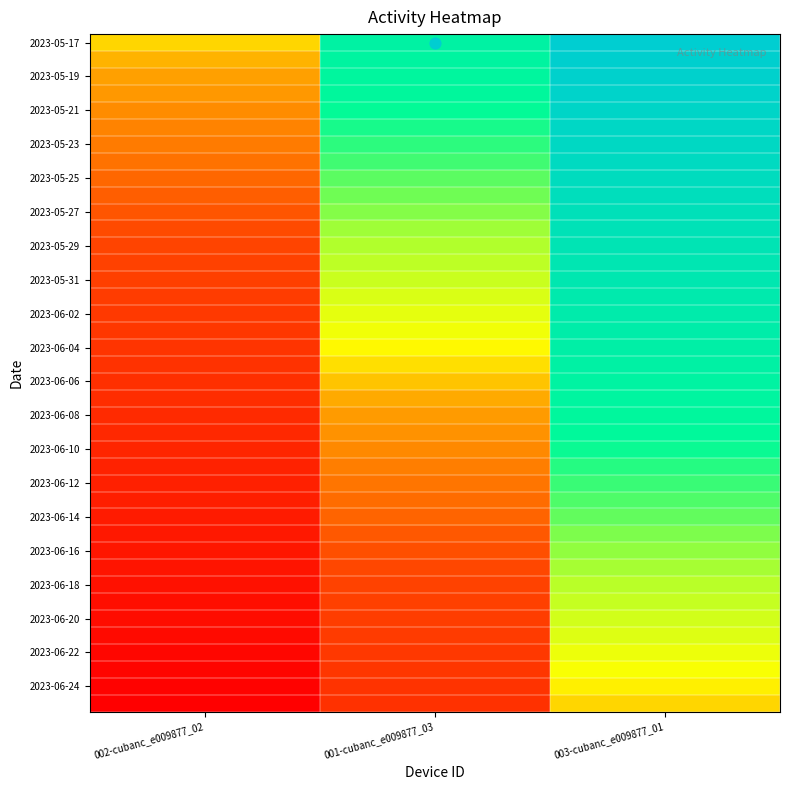

At which category is the sum across all series the highest?

003-cubanc_e009877_01